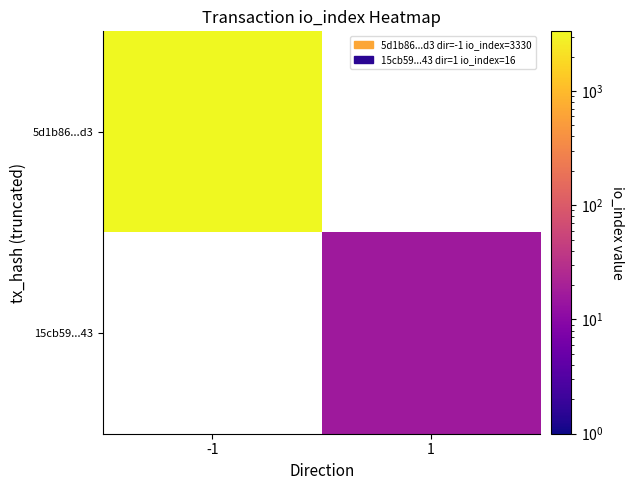

At how many categories does at least one series exceed 1693?

1